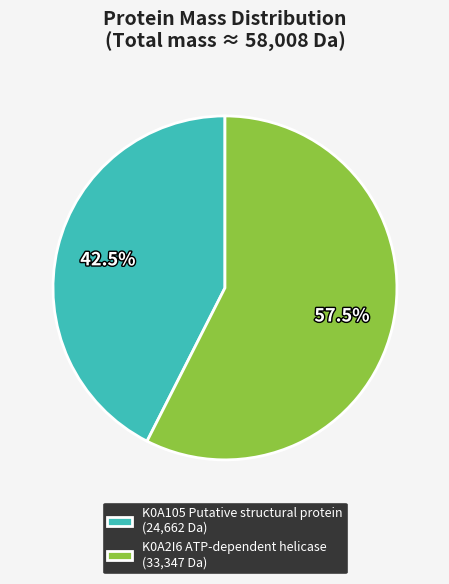

Which has a higher value, K0A2I6 ATP-dependent helicase (33,347 Da) or K0A105 Putative structural protein (24,662 Da)?

K0A2I6 ATP-dependent helicase (33,347 Da)